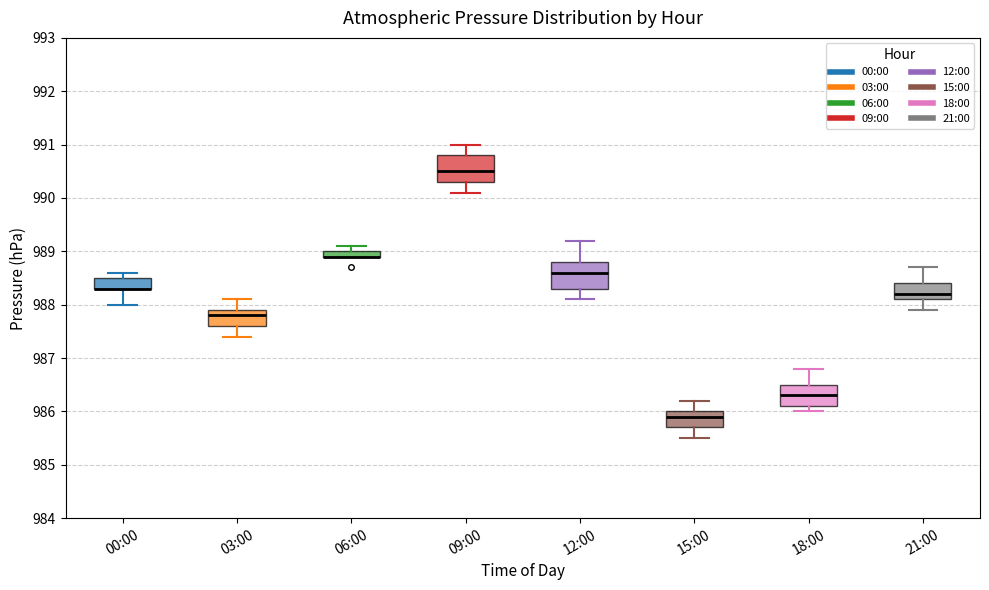

Where does the median line of the box for 09:00 sit on the y-axis? The values are not printed on the chart, so give them approximately, as read against the axis.

990.5